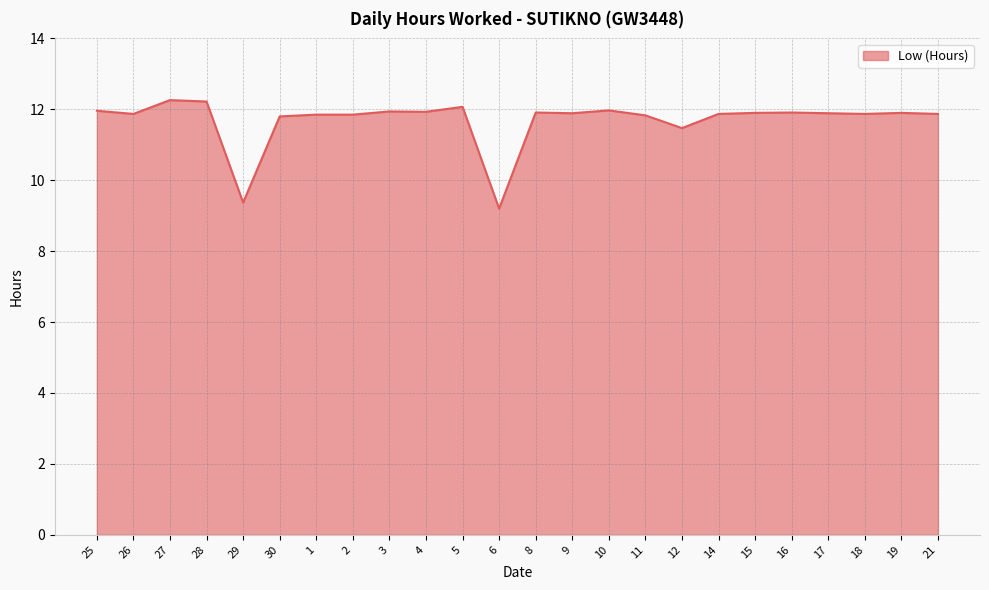

At which label does the data first exceed 11?

25